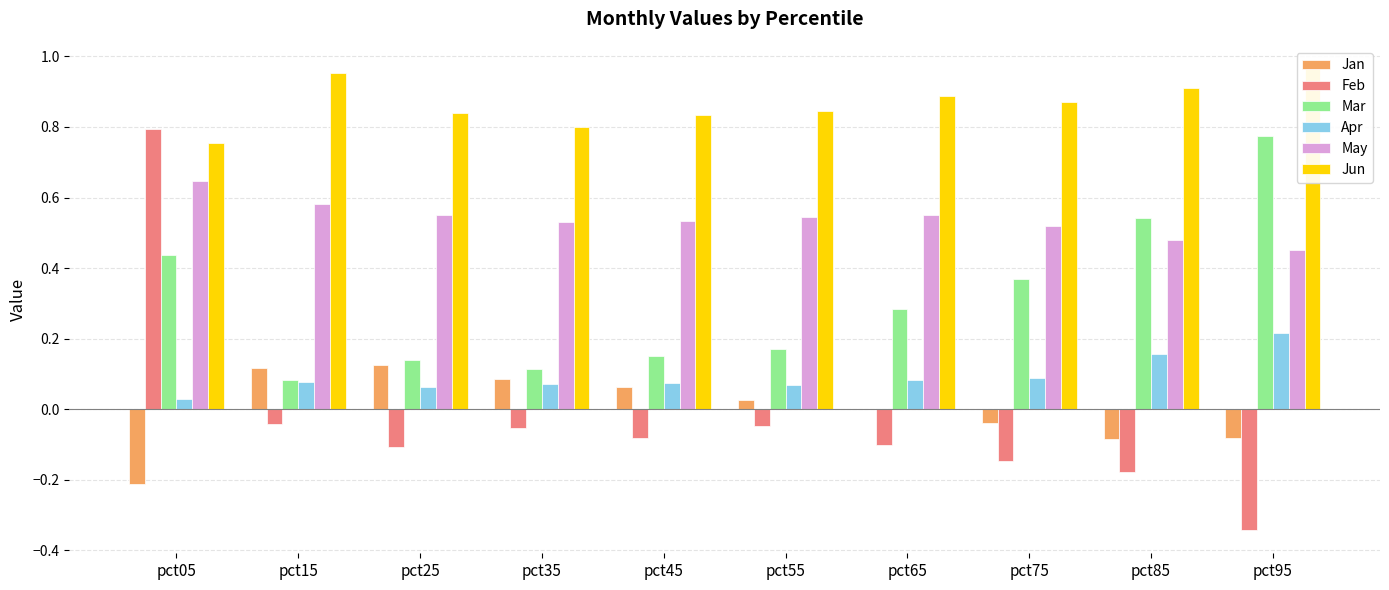

At which label is May closest to 0?

pct95